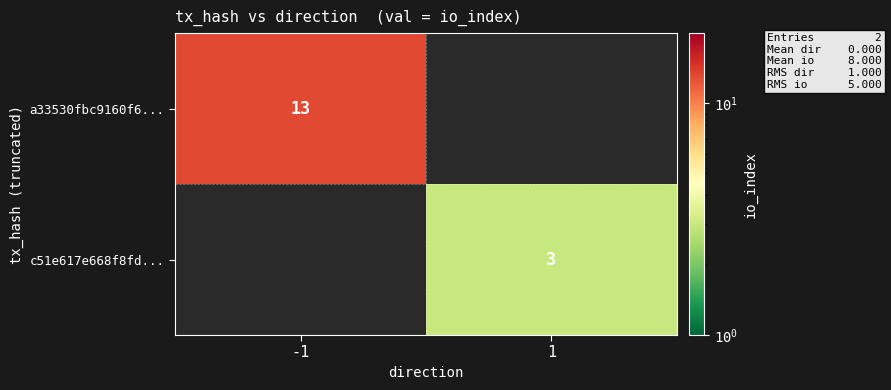

The c51e617e668f8fd... series shows 3 at 1. True or false?

True